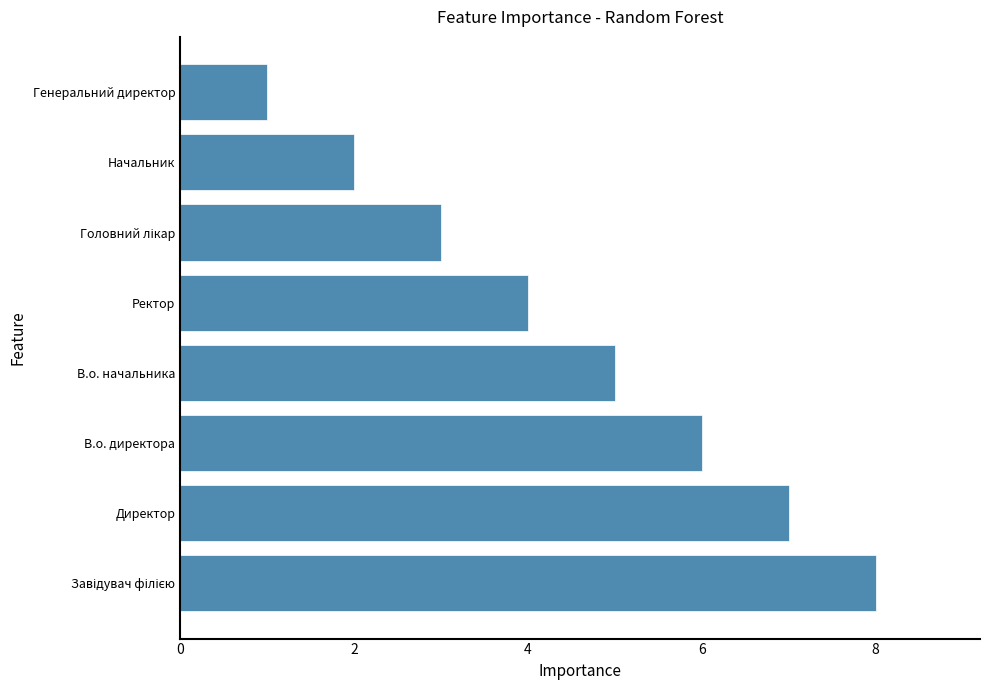

Reading bottom to top, extract all data points from this chart.

8	7	6	5	4	3	2	1